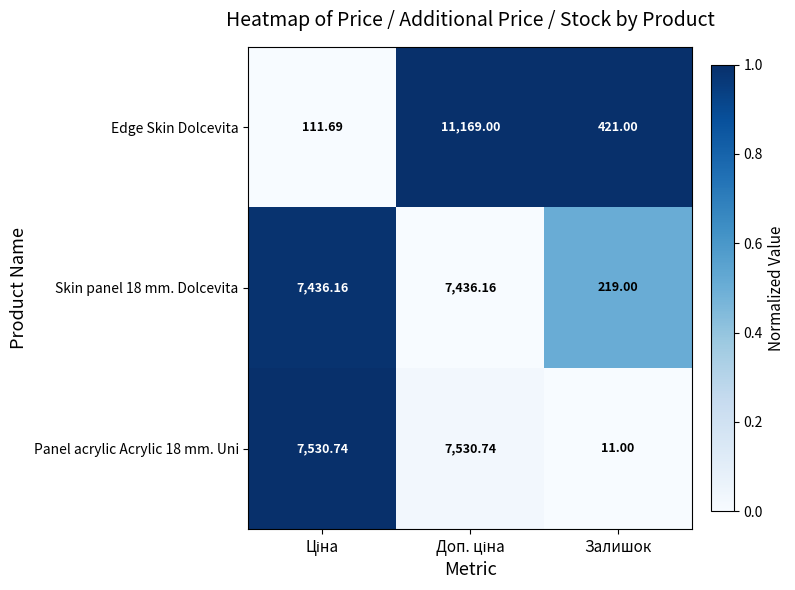

At which label does Skin panel 18 mm. Dolcevita reach its minimum?

Залишок